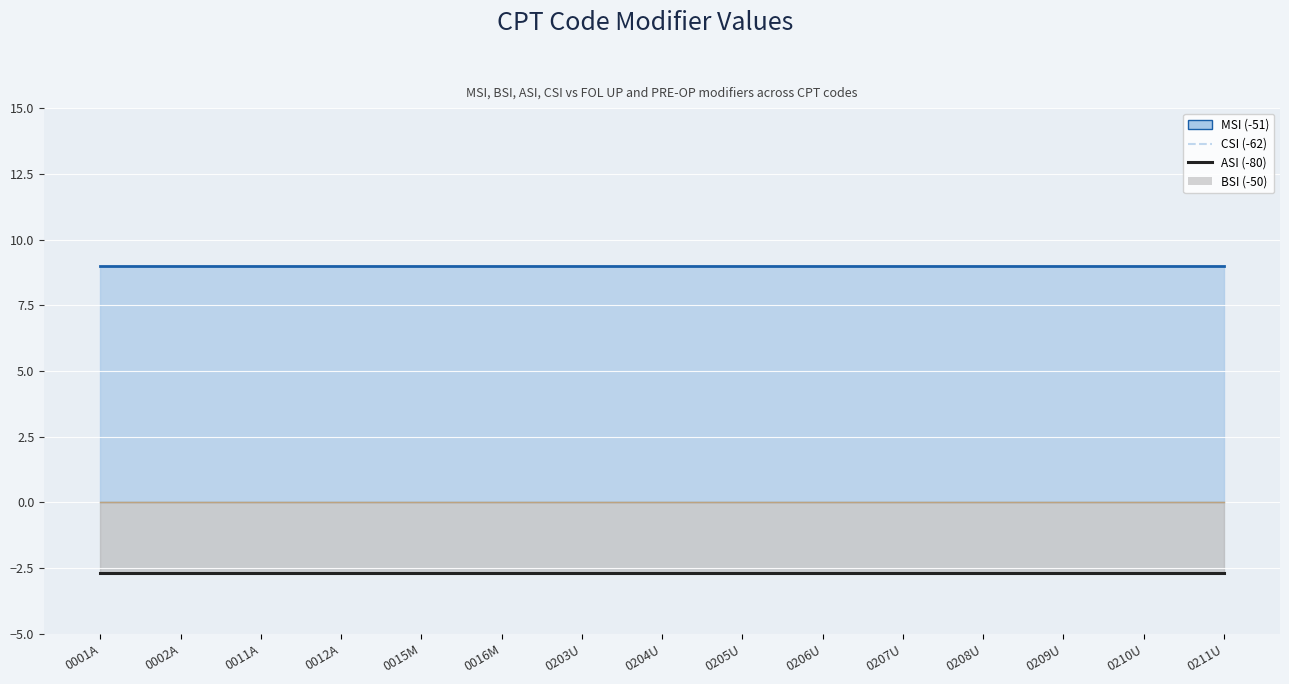

What position from the left is 0210U?

14